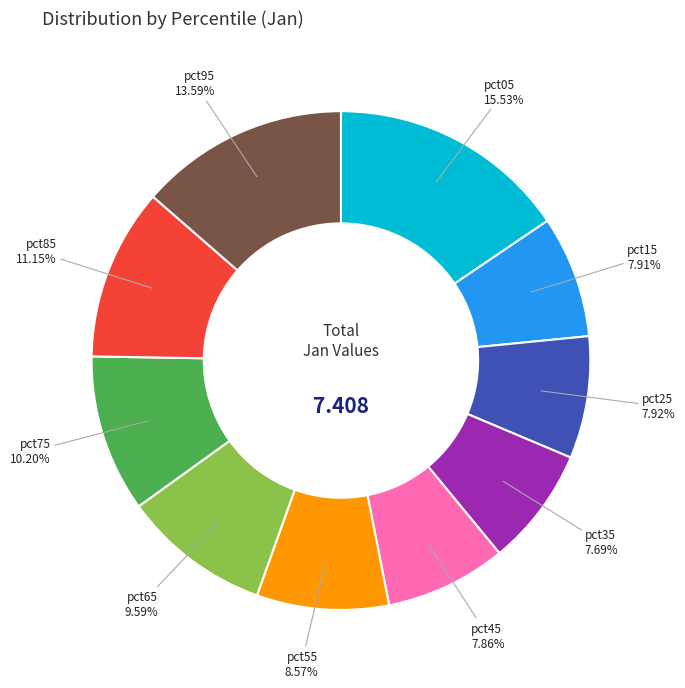

What is the largest slice in the pie chart?

pct05